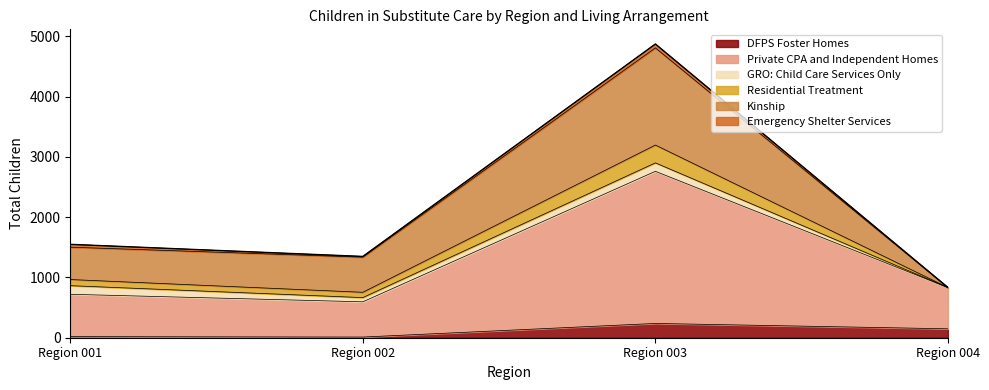

At how many categories does at least one series exceed 678?

3